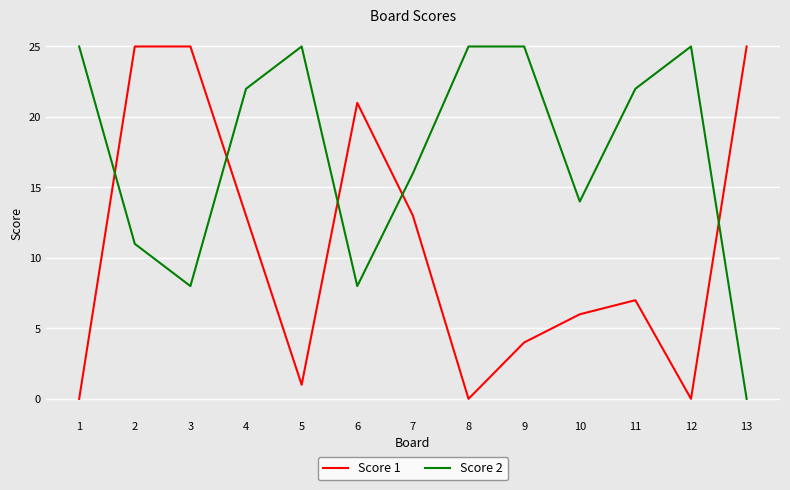

Is this an area chart (filled region under the line)?

No